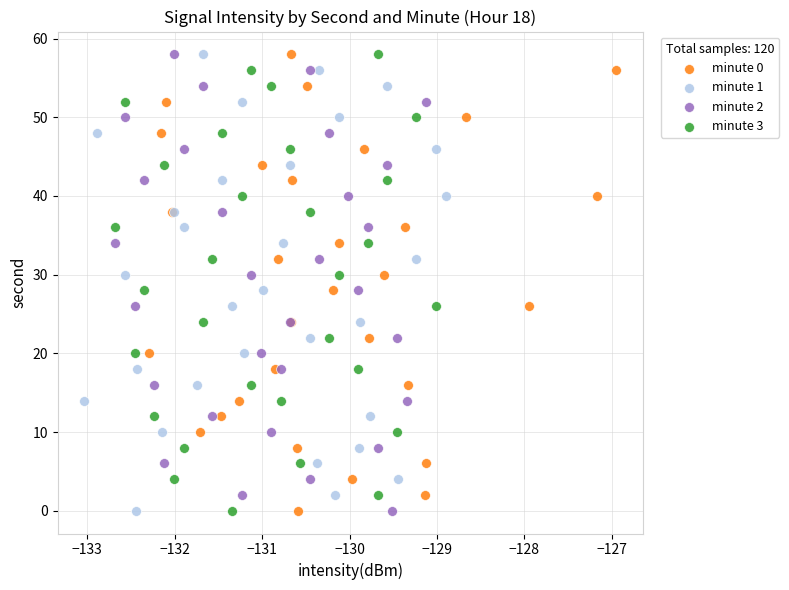

What are all the series names shown in the legend?

minute 0, minute 1, minute 2, minute 3